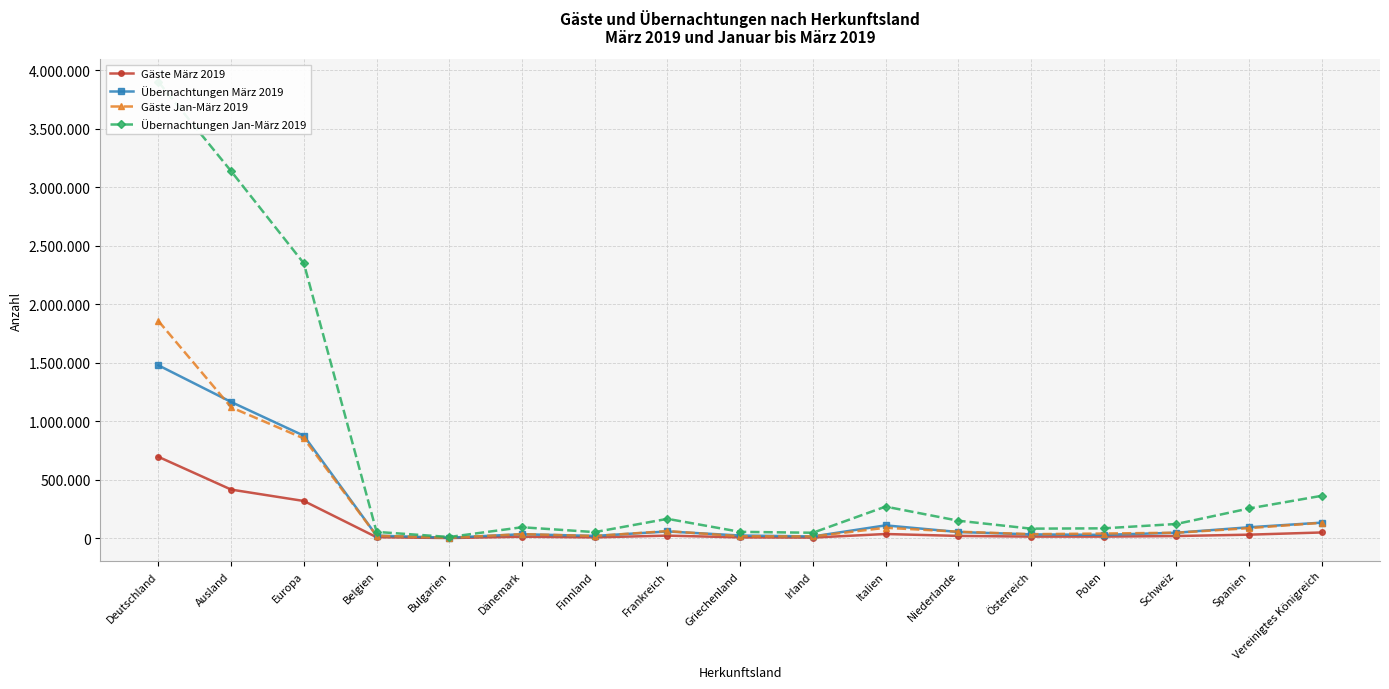

Between which two adjacent categories do Übernachtungen März 2019 and Gäste Jan-März 2019 first intersect?

Deutschland and Ausland